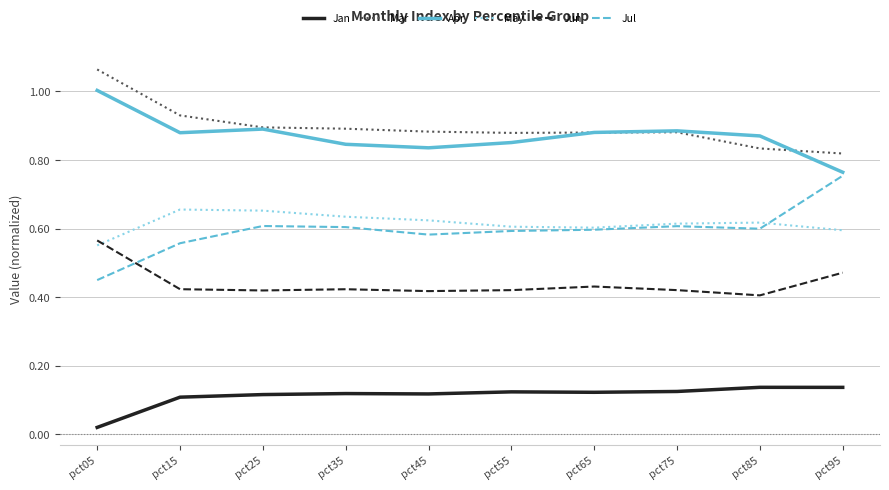

Which series has the largest total across all categories?

Mar